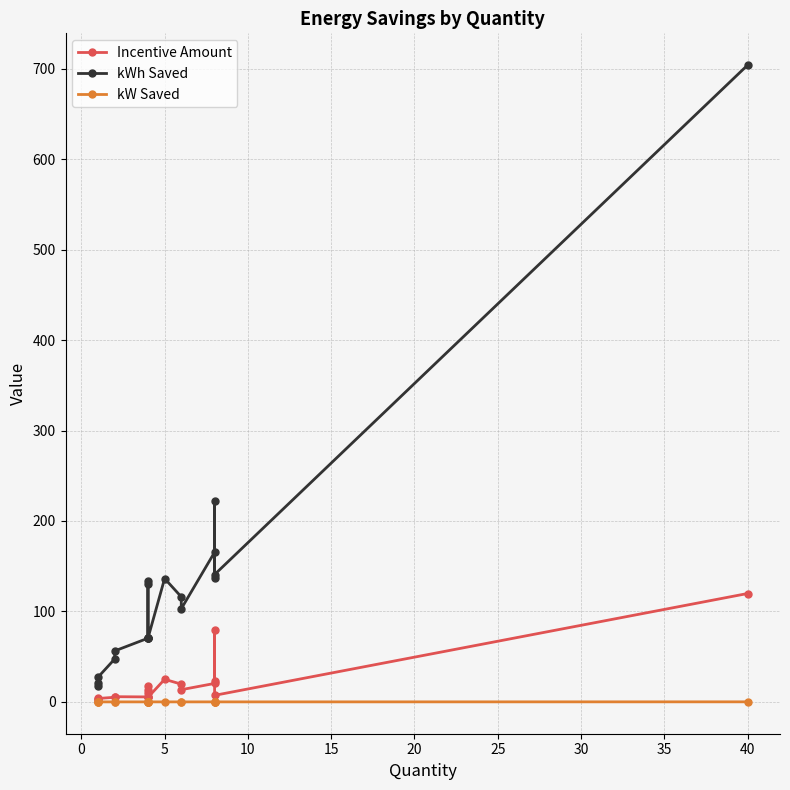

In kW Saved, how many points are higher than both neighbors (excluding endpoints)?

4